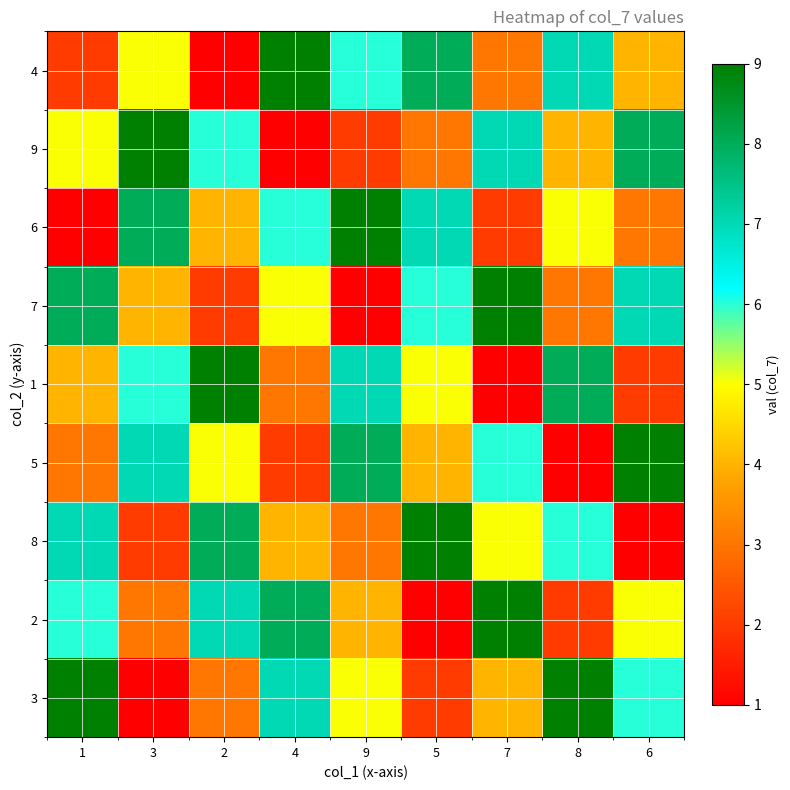

At which category is the sum across all series the highest?

7